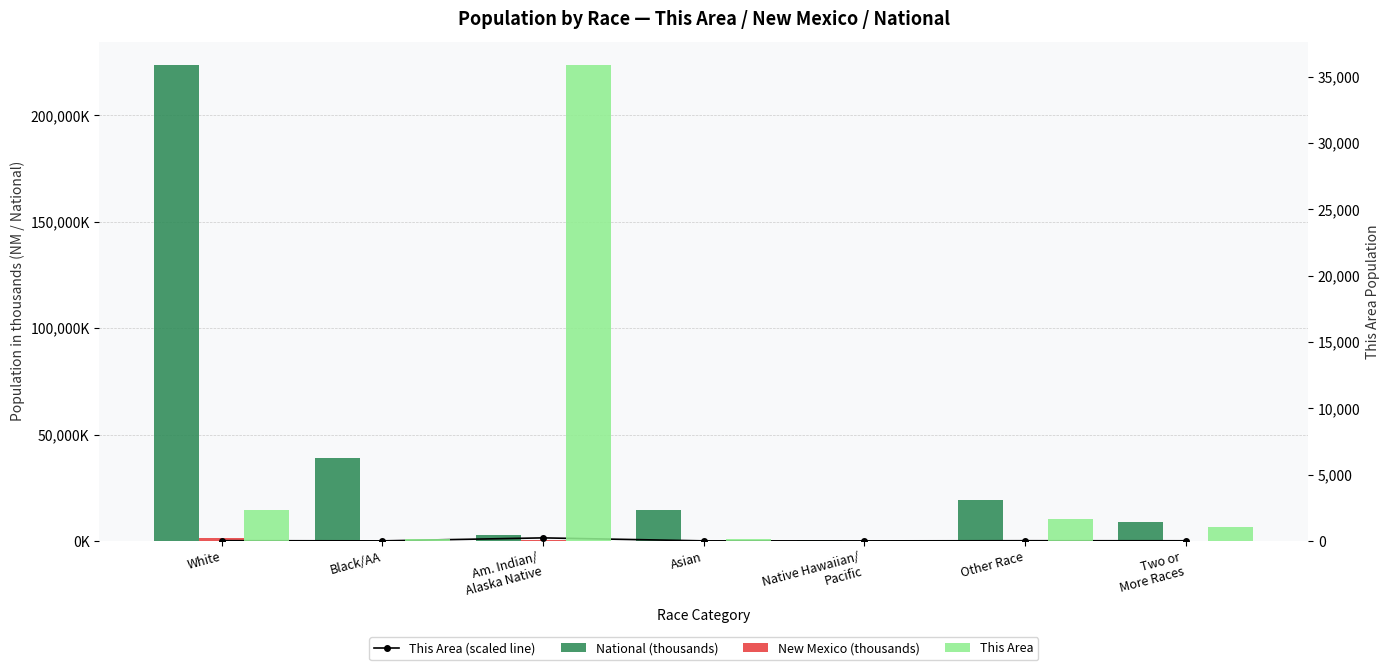

What are all the series names shown in the legend?

This Area (scaled line), National (thousands), New Mexico (thousands), This Area